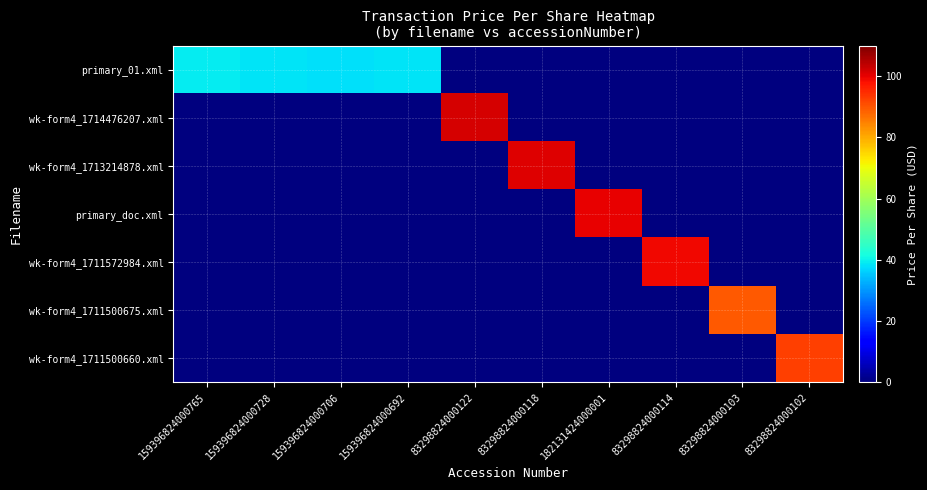

Reading right to left, extract all data points from this chart.

primary_01.xml: 83298824000102=0.0	83298824000103=0.0	83298824000114=0.0	182131424000001=0.0	83298824000118=0.0	83298824000122=0.0	159396824000692=38.5	159396824000706=38.0	159396824000728=38.5	159396824000765=39.2
wk-form4_1714476207.xml: 83298824000102=0.0	83298824000103=0.0	83298824000114=0.0	182131424000001=0.0	83298824000118=0.0	83298824000122=101.6	159396824000692=0.0	159396824000706=0.0	159396824000728=0.0	159396824000765=0.0
wk-form4_1713214878.xml: 83298824000102=0.0	83298824000103=0.0	83298824000114=0.0	182131424000001=0.0	83298824000118=100.7	83298824000122=0.0	159396824000692=0.0	159396824000706=0.0	159396824000728=0.0	159396824000765=0.0
primary_doc.xml: 83298824000102=0.0	83298824000103=0.0	83298824000114=0.0	182131424000001=99.7	83298824000118=0.0	83298824000122=0.0	159396824000692=0.0	159396824000706=0.0	159396824000728=0.0	159396824000765=0.0
wk-form4_1711572984.xml: 83298824000102=0.0	83298824000103=0.0	83298824000114=99.0	182131424000001=0.0	83298824000118=0.0	83298824000122=0.0	159396824000692=0.0	159396824000706=0.0	159396824000728=0.0	159396824000765=0.0
wk-form4_1711500675.xml: 83298824000102=0.0	83298824000103=89.5	83298824000114=0.0	182131424000001=0.0	83298824000118=0.0	83298824000122=0.0	159396824000692=0.0	159396824000706=0.0	159396824000728=0.0	159396824000765=0.0
wk-form4_1711500660.xml: 83298824000102=92.7	83298824000103=0.0	83298824000114=0.0	182131424000001=0.0	83298824000118=0.0	83298824000122=0.0	159396824000692=0.0	159396824000706=0.0	159396824000728=0.0	159396824000765=0.0